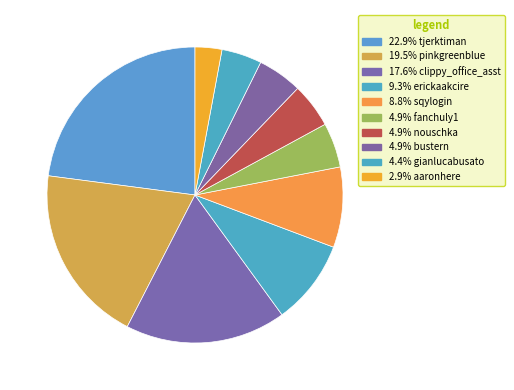

How many slices are in this pie chart?

10